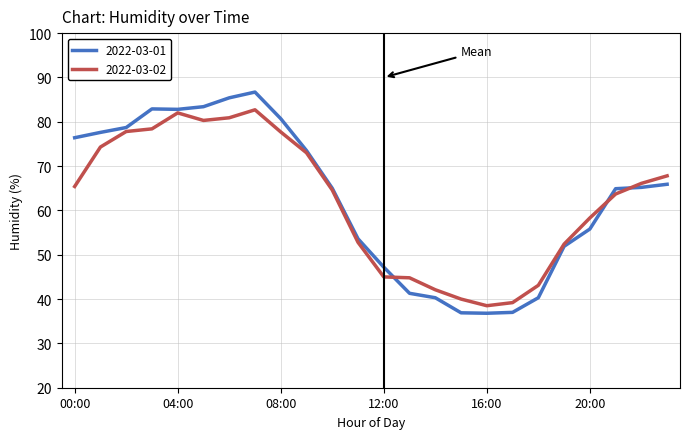

How many series are shown in this chart?

2